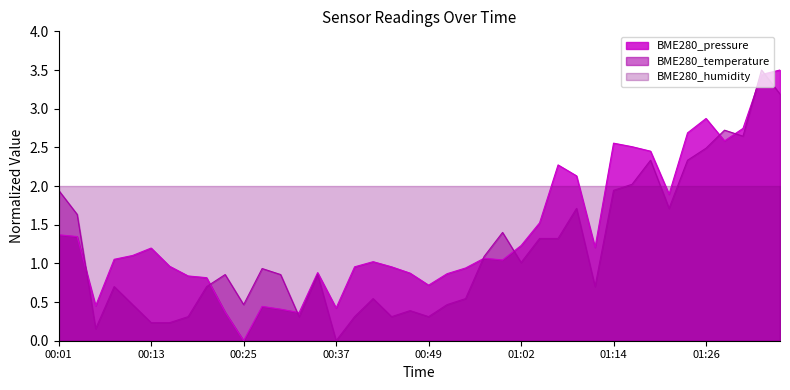

Rank the series at 01:02 from lowest to highest value.

BME280_temperature, BME280_pressure, BME280_humidity